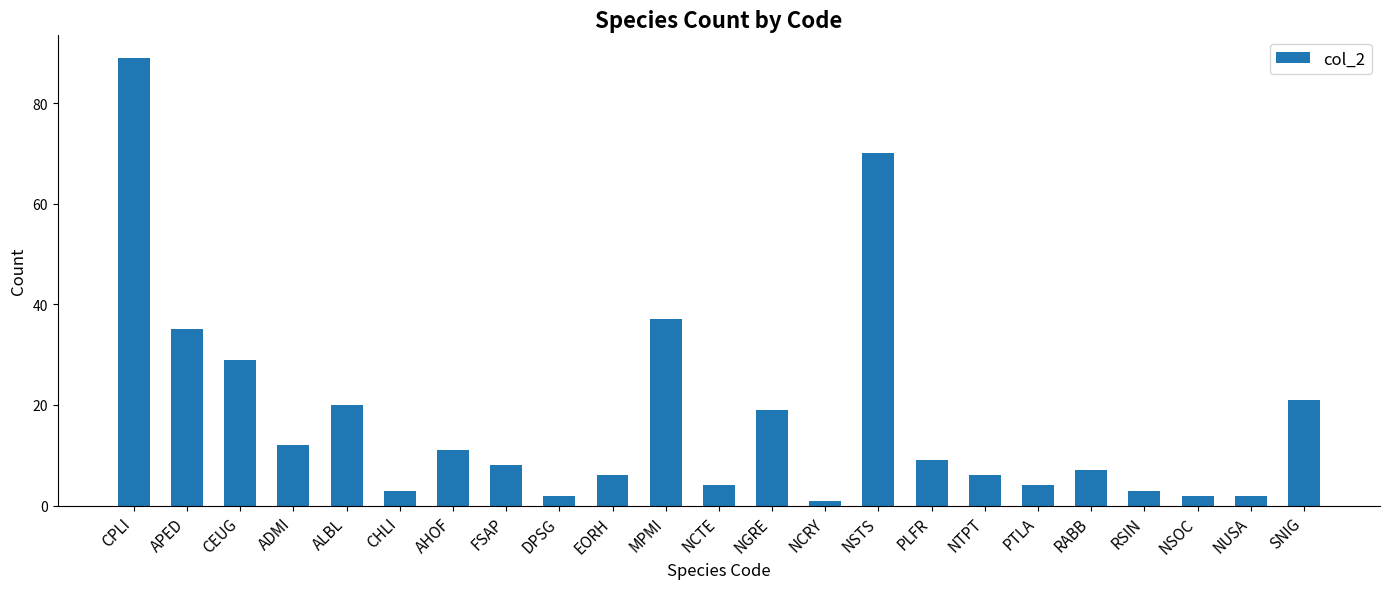

Reading left to right, what are all the values shown in this chart?

89	35	29	12	20	3	11	8	2	6	37	4	19	1	70	9	6	4	7	3	2	2	21